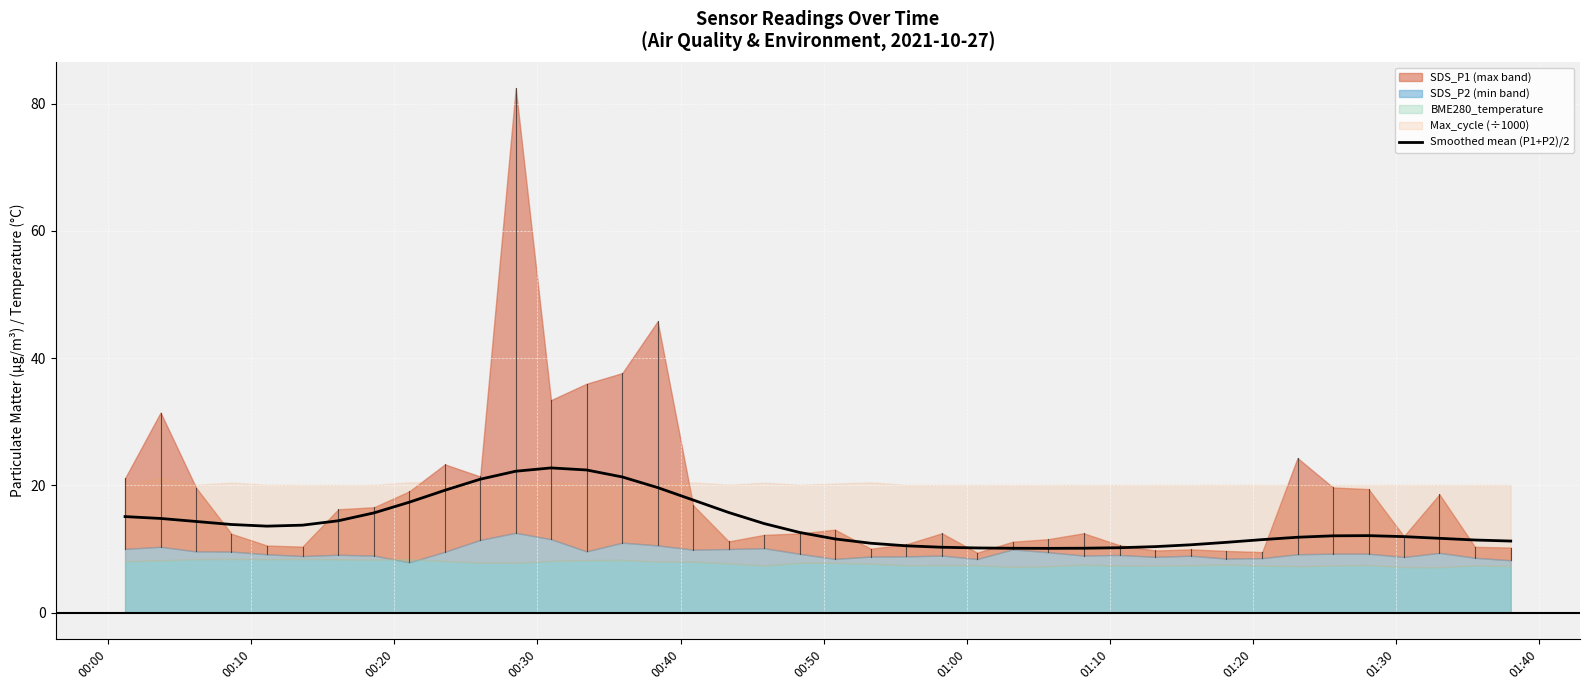

Does the chart display data point markers on the line(s)?

No